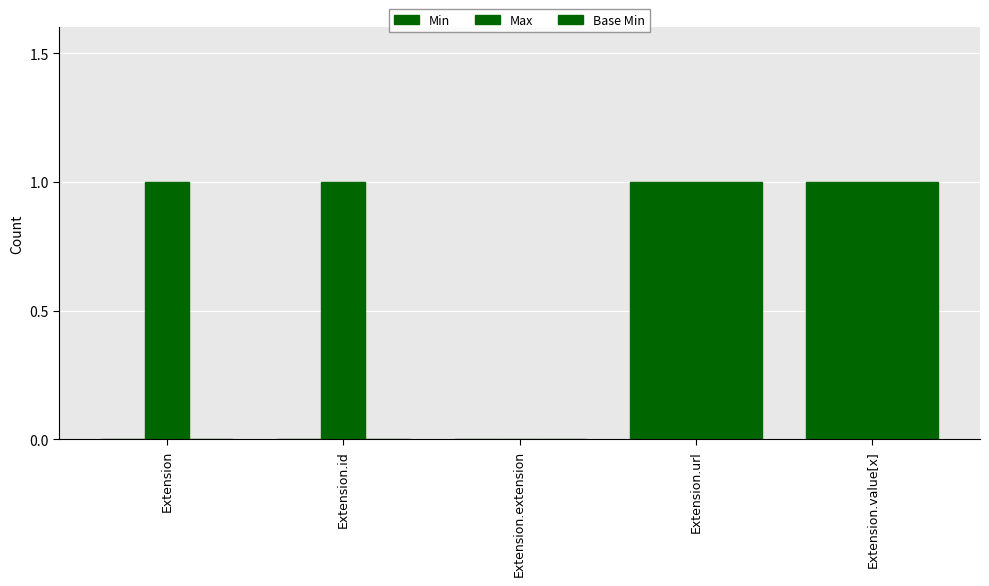

What position from the left is Extension.id?

2